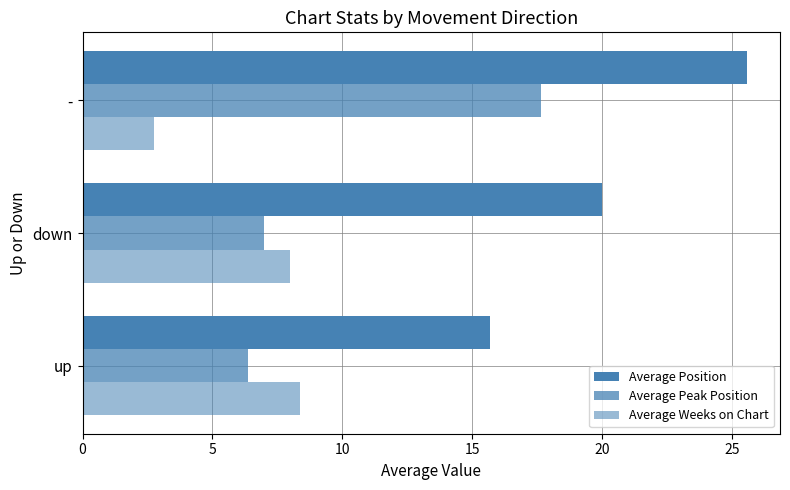

How many data points in Average Peak Position are less than 7?

1